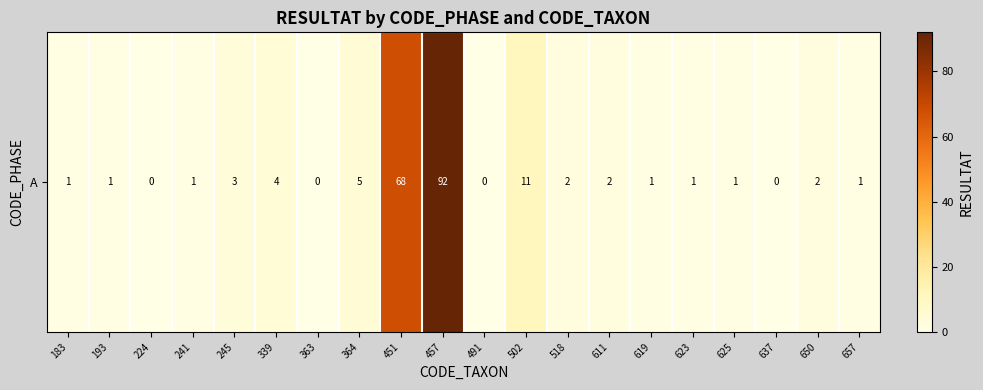

What is the average value?

10